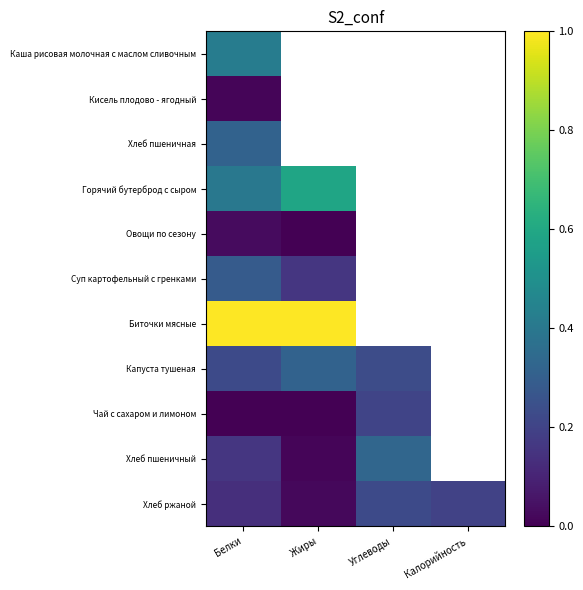

At which category does the chart reach its minimum across all series?

Жиры